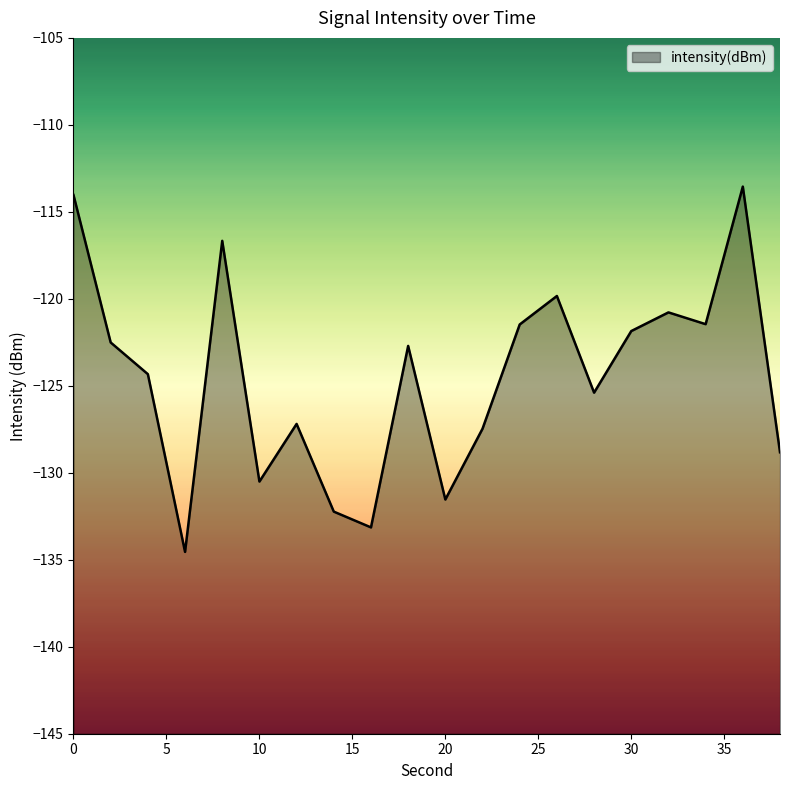

At which category does the data reach its first local peak?

8